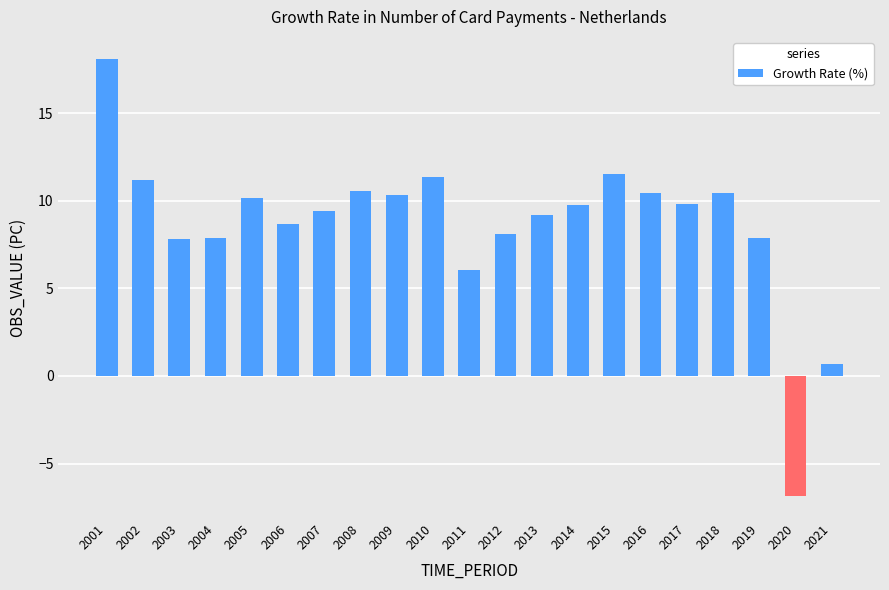

What is the maximum value shown in the chart?

18.1